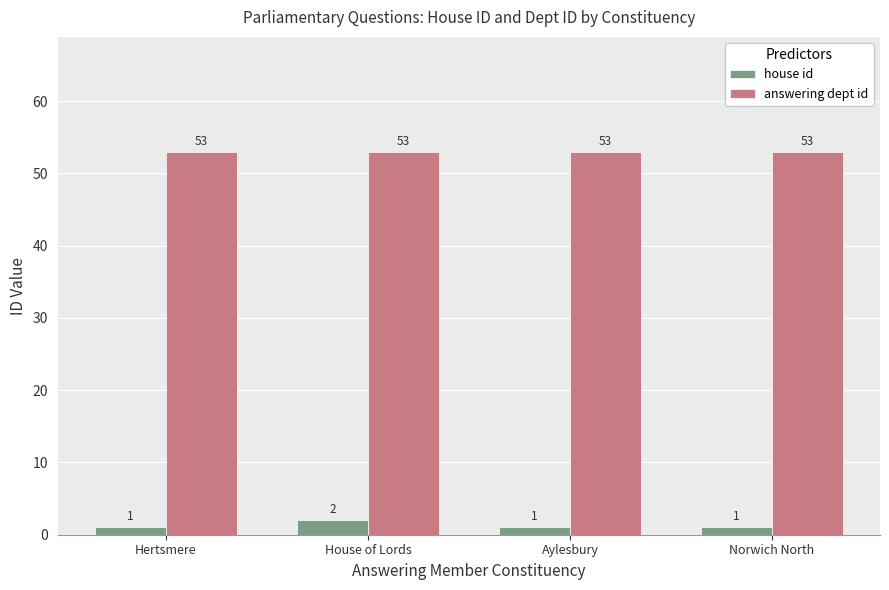

What is the label of the 3rd bar from the left?

Aylesbury